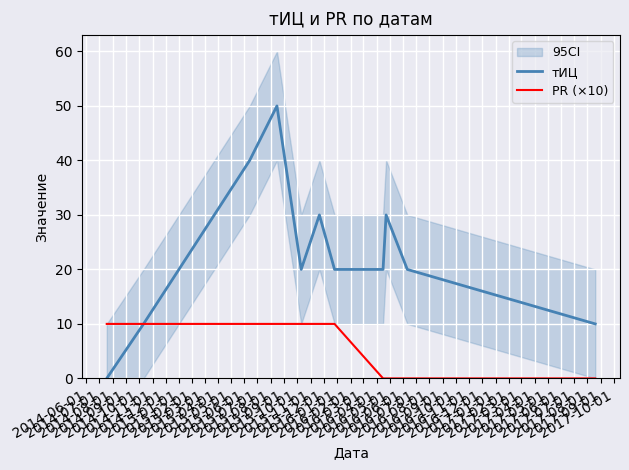

The тИЦ series shows 44 at 2014-11-01. True or false?

False